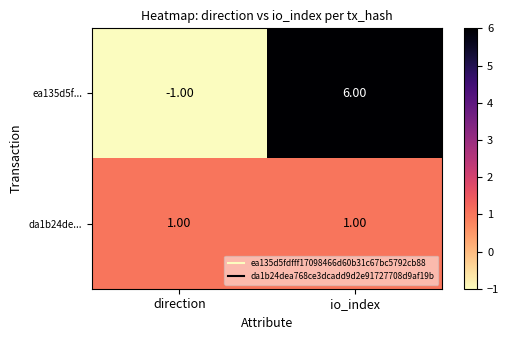

Which series has the largest total across all categories?

ea135d5f...